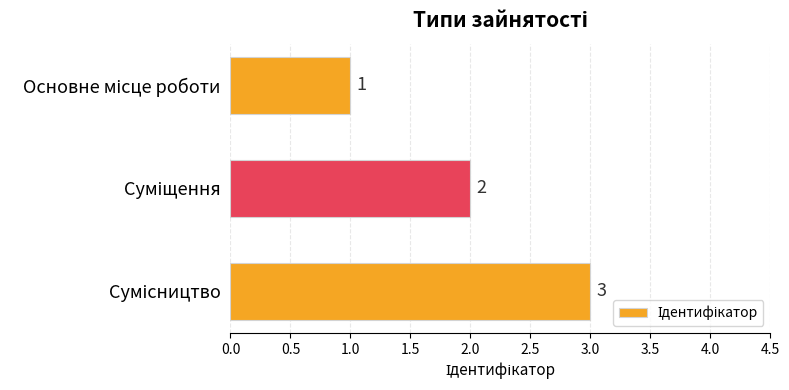

Are the bars grouped side by side (vs. stacked)?

No